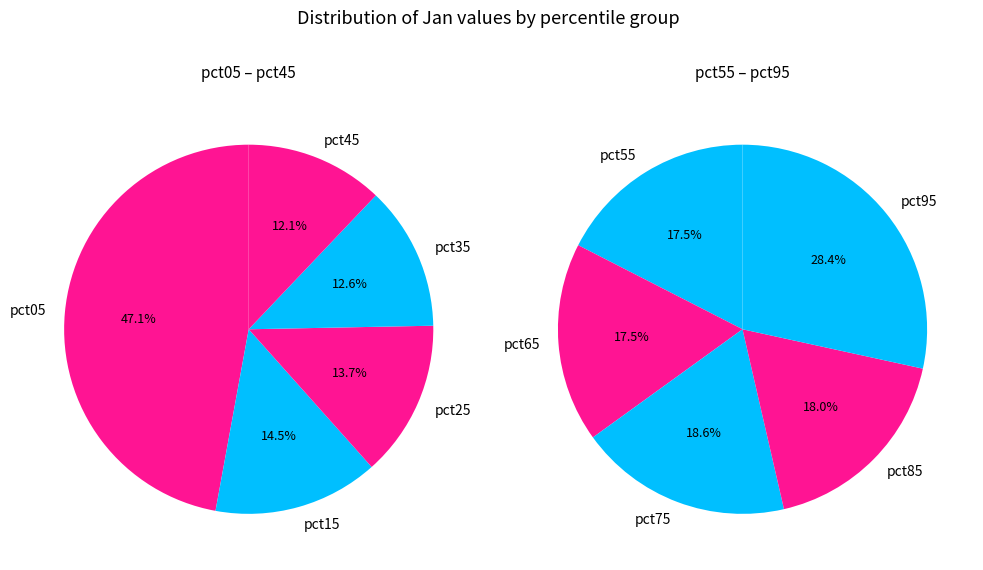

Count the number of slices in the pie.

10